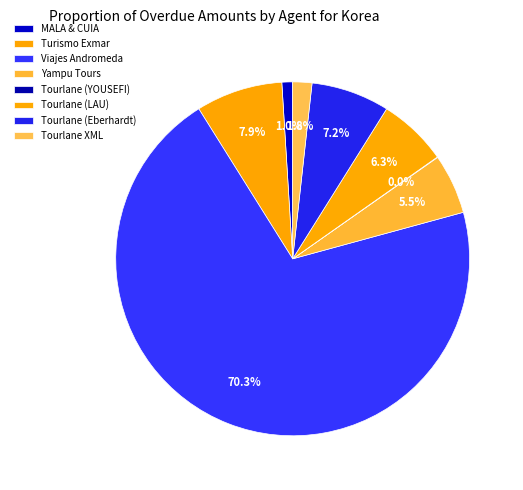

To the nearest percent, what portion does Tourlane (LAU) represent?

6%